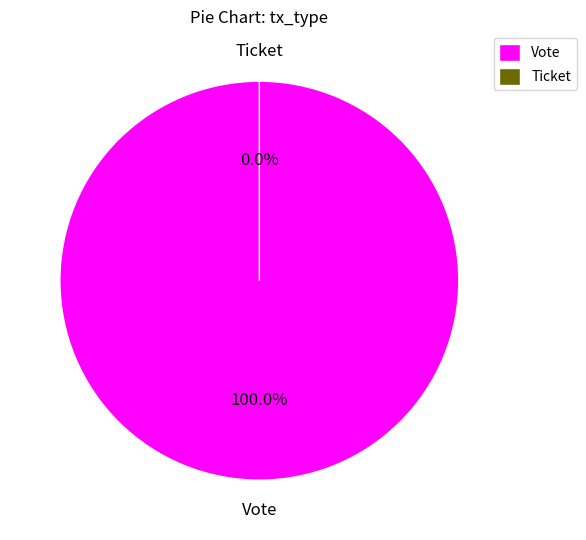

What percentage is NOT represented by Ticket?

100.0%